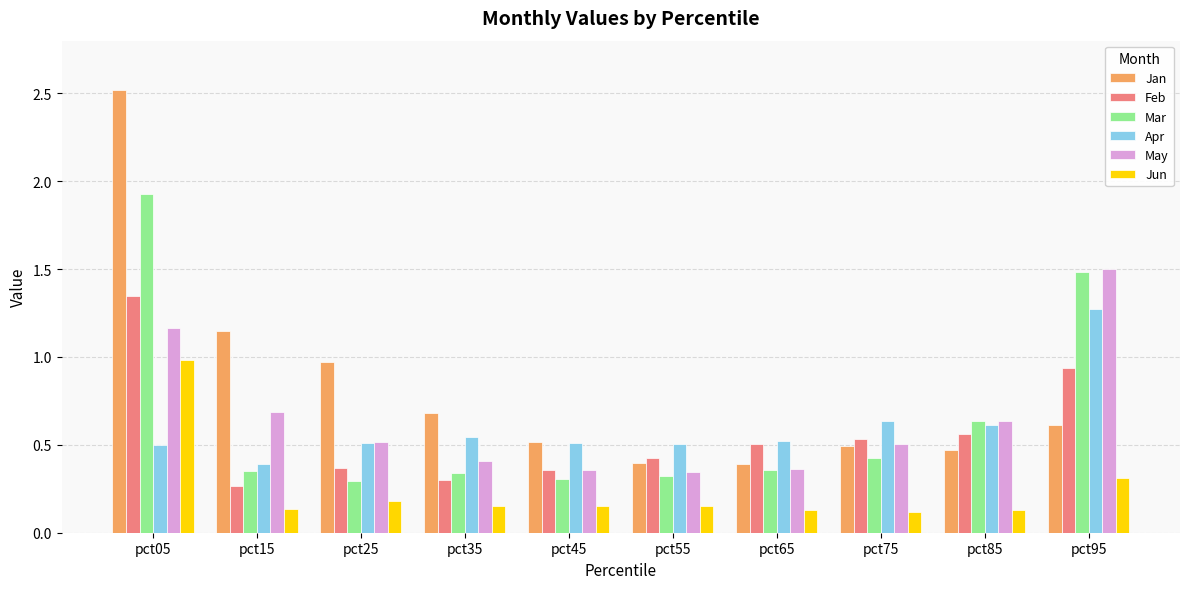

How many data points does each series have?

10